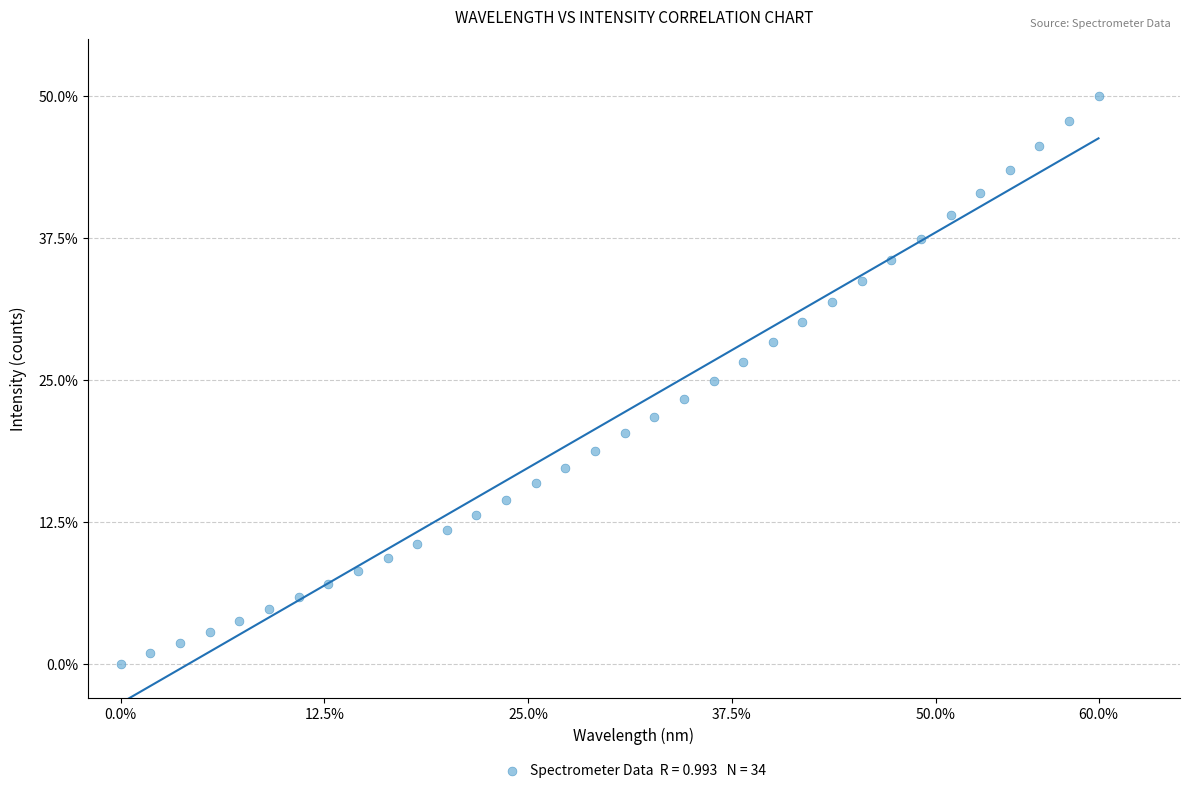

What is the range of X values (max minus min)?

60.0